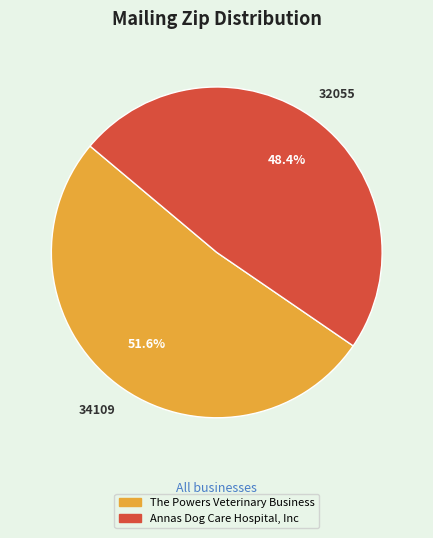

To the nearest percent, what portion does The Powers Veterinary Business represent?

52%